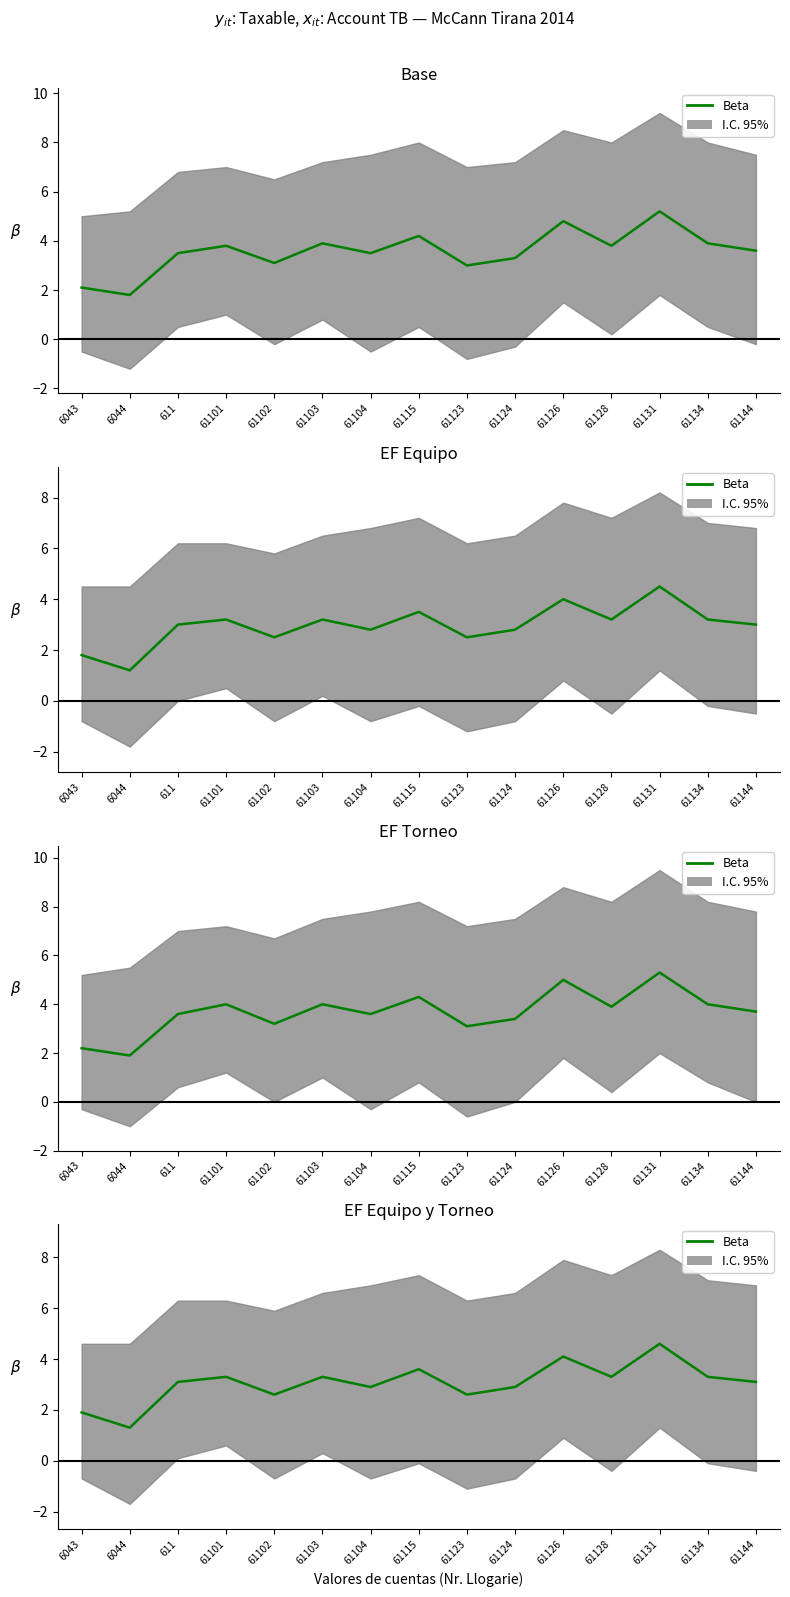

Reading left to right, transcribe all the data shown in this chart.

6043=1.9	6044=1.3	611=3.1	61101=3.3	61102=2.6	61103=3.3	61104=2.9	61115=3.6	61123=2.6	61124=2.9	61126=4.1	61128=3.3	61131=4.6	61134=3.3	61144=3.1